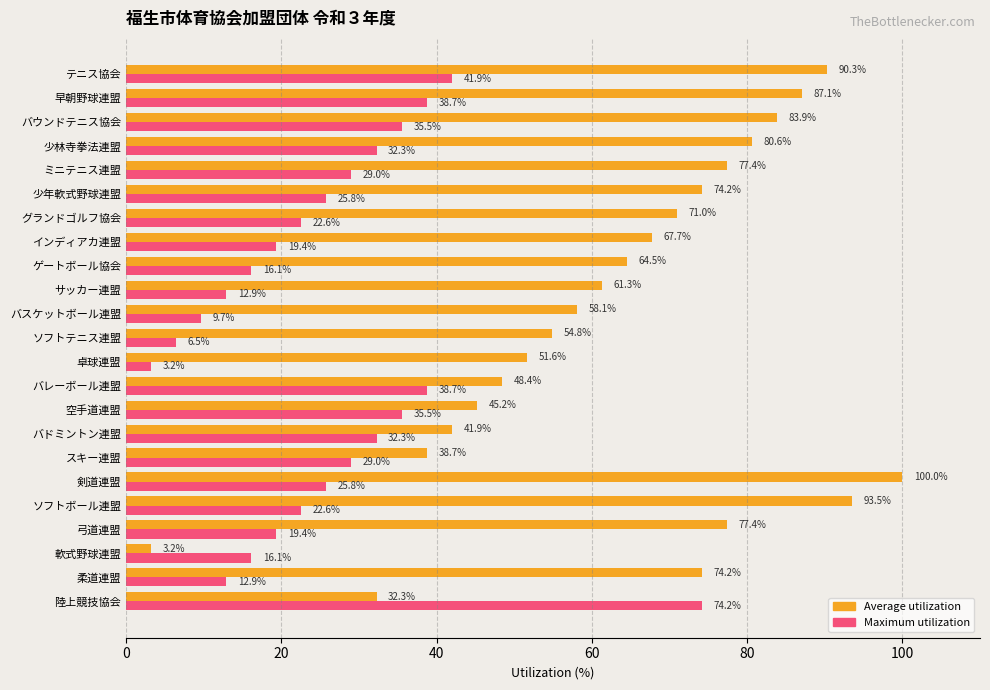

Rank the series by their average value, from highest to lowest.

Average utilization, Maximum utilization